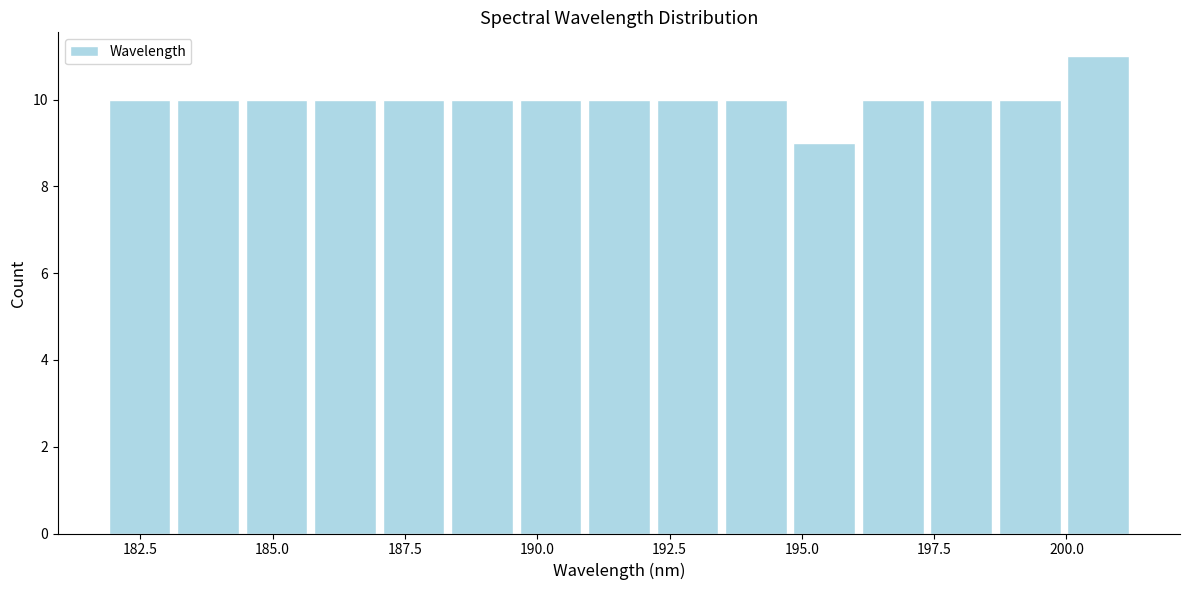

Read against the x-axis, roughly where is the centre of the tallest bar?

200.5